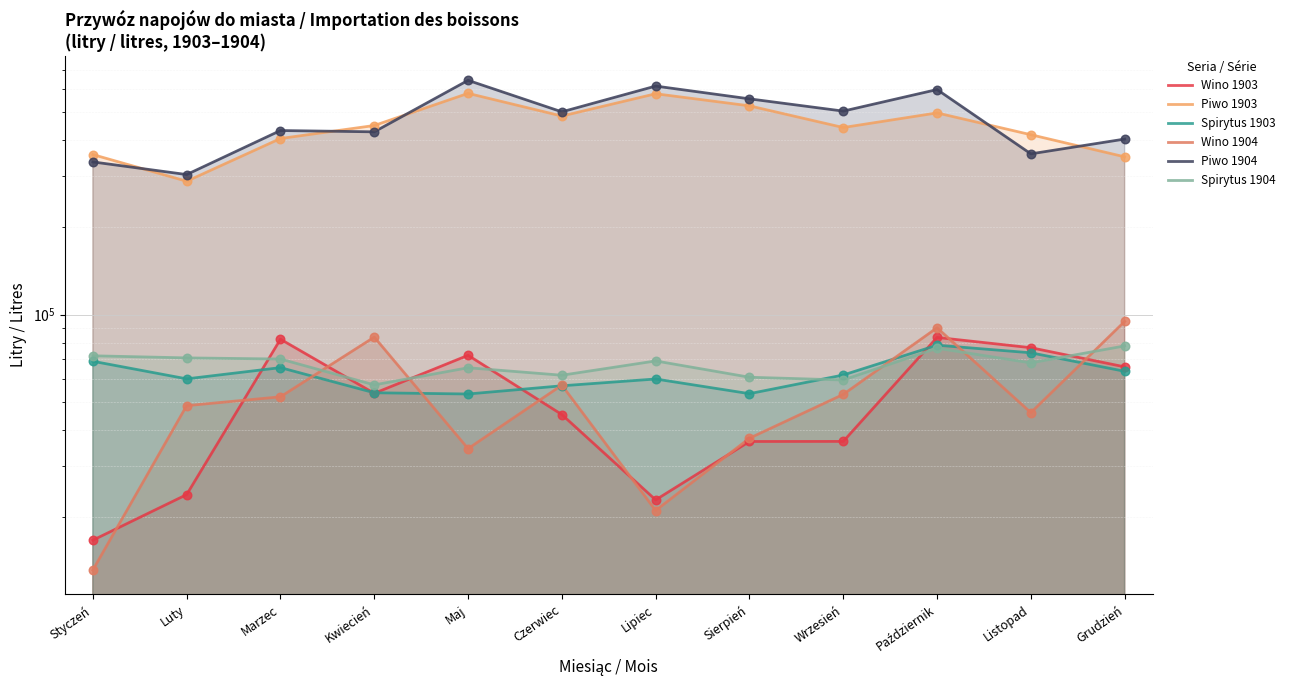

What are all the series names shown in the legend?

Wino 1903, Piwo 1903, Spirytus 1903, Wino 1904, Piwo 1904, Spirytus 1904